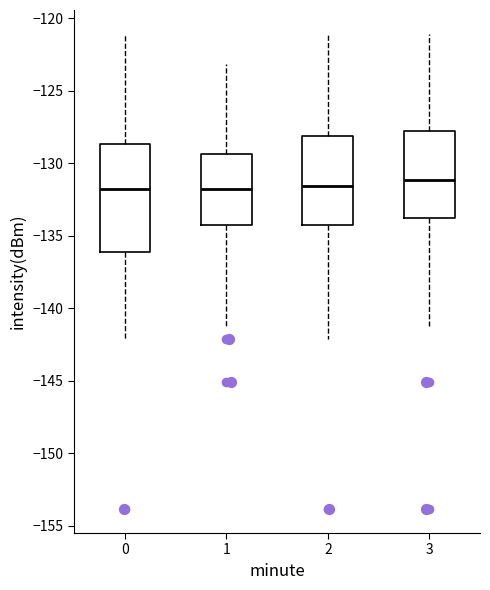

Which box is the tallest, from its lower edge to its upper edge?

0